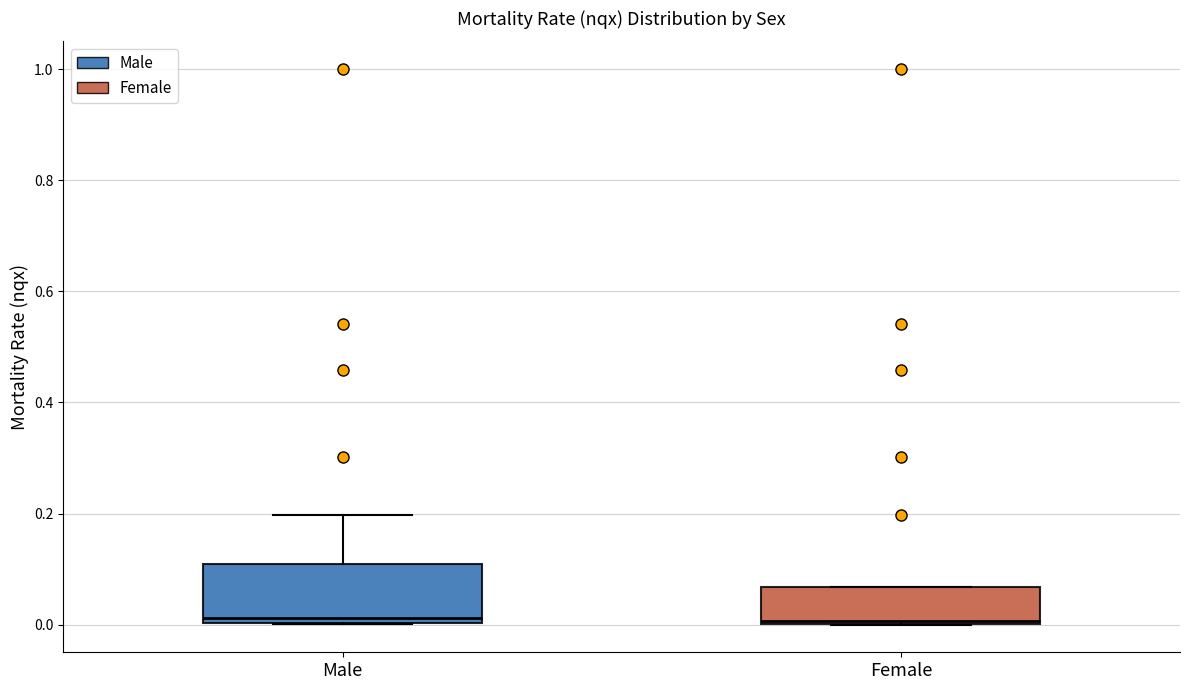

Reading left to right, transcribe this box plot: for each box, give where its median line is, the range the box spans, and where its two whiskers end, as read against the y-axis. The values are not printed on the chart, so give them approximately, as read against the axis.

Male: median 0.02, box 0.00 to 0.10, whiskers 0.00 to 0.20
Female: median 0.00, box 0.00 to 0.06, whiskers 0.00 to 0.06